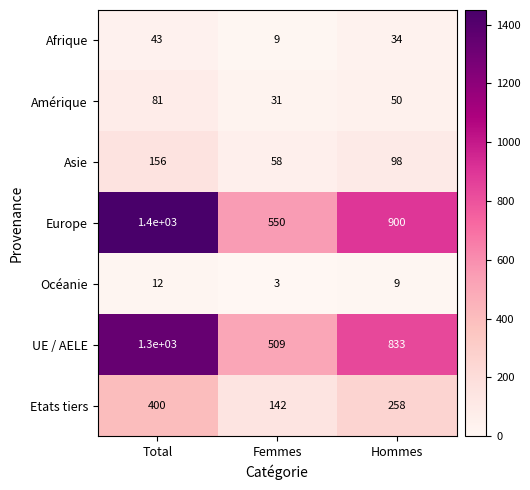

What is the sum of all UE / AELE values?

2642